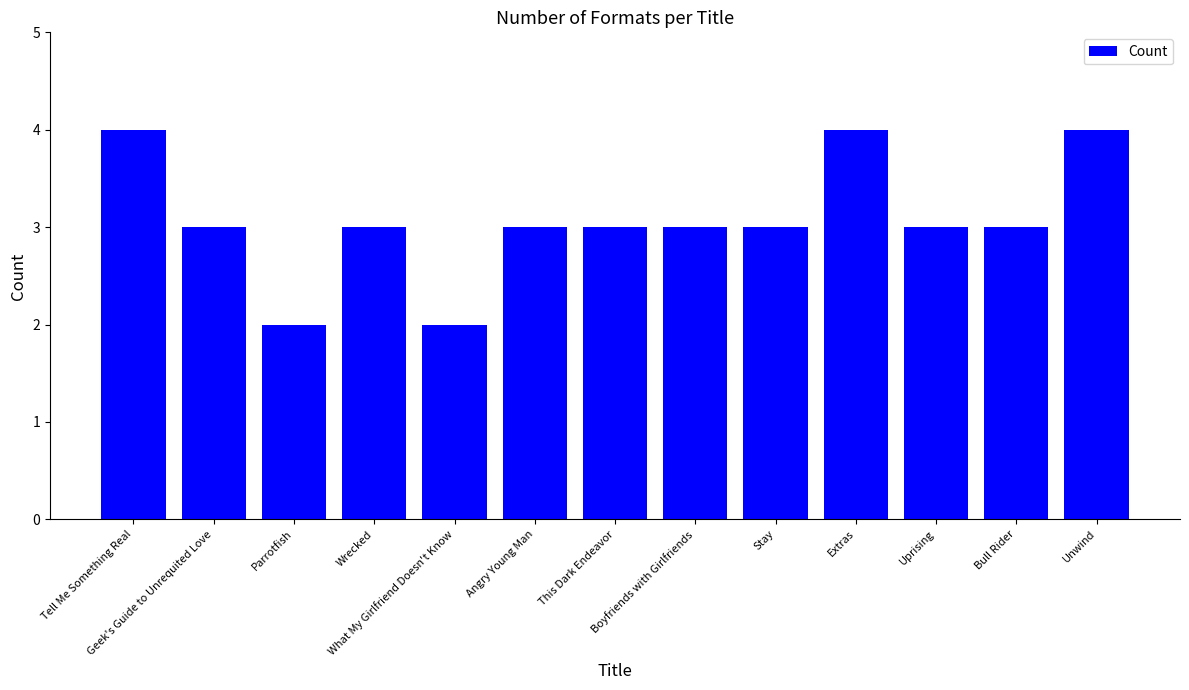

What is the value of the 6th bar from the left?

3